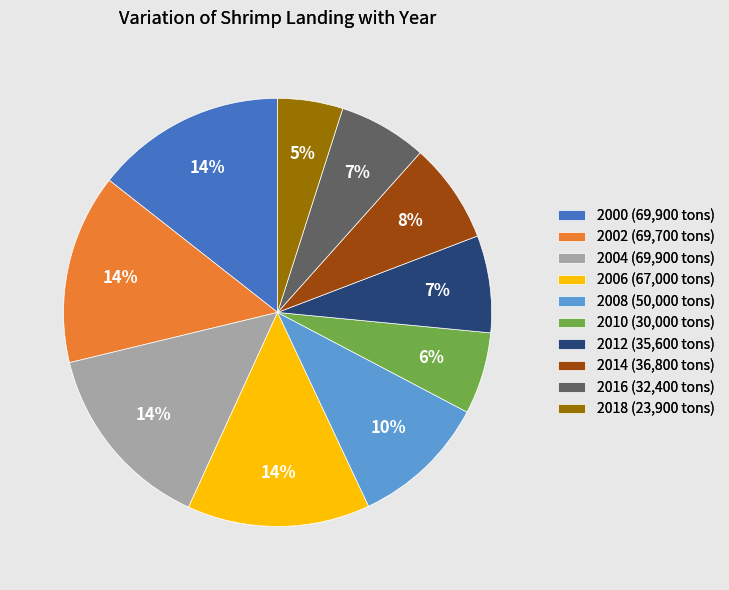

What percentage is the 2002 slice, to the nearest percent?

14%